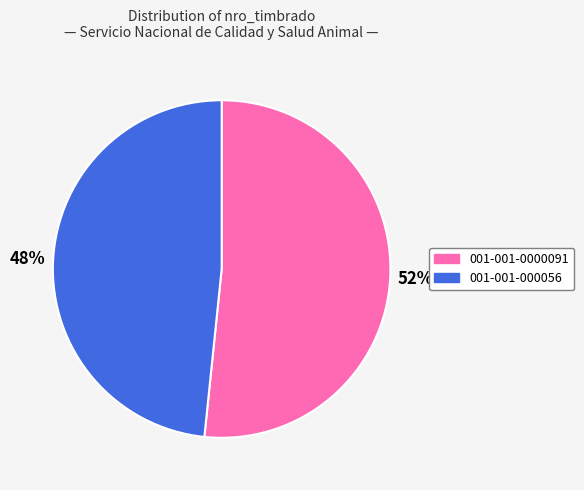

To the nearest percent, what is the combined percentage of 001-001-0000091 and 001-001-000056?

100%